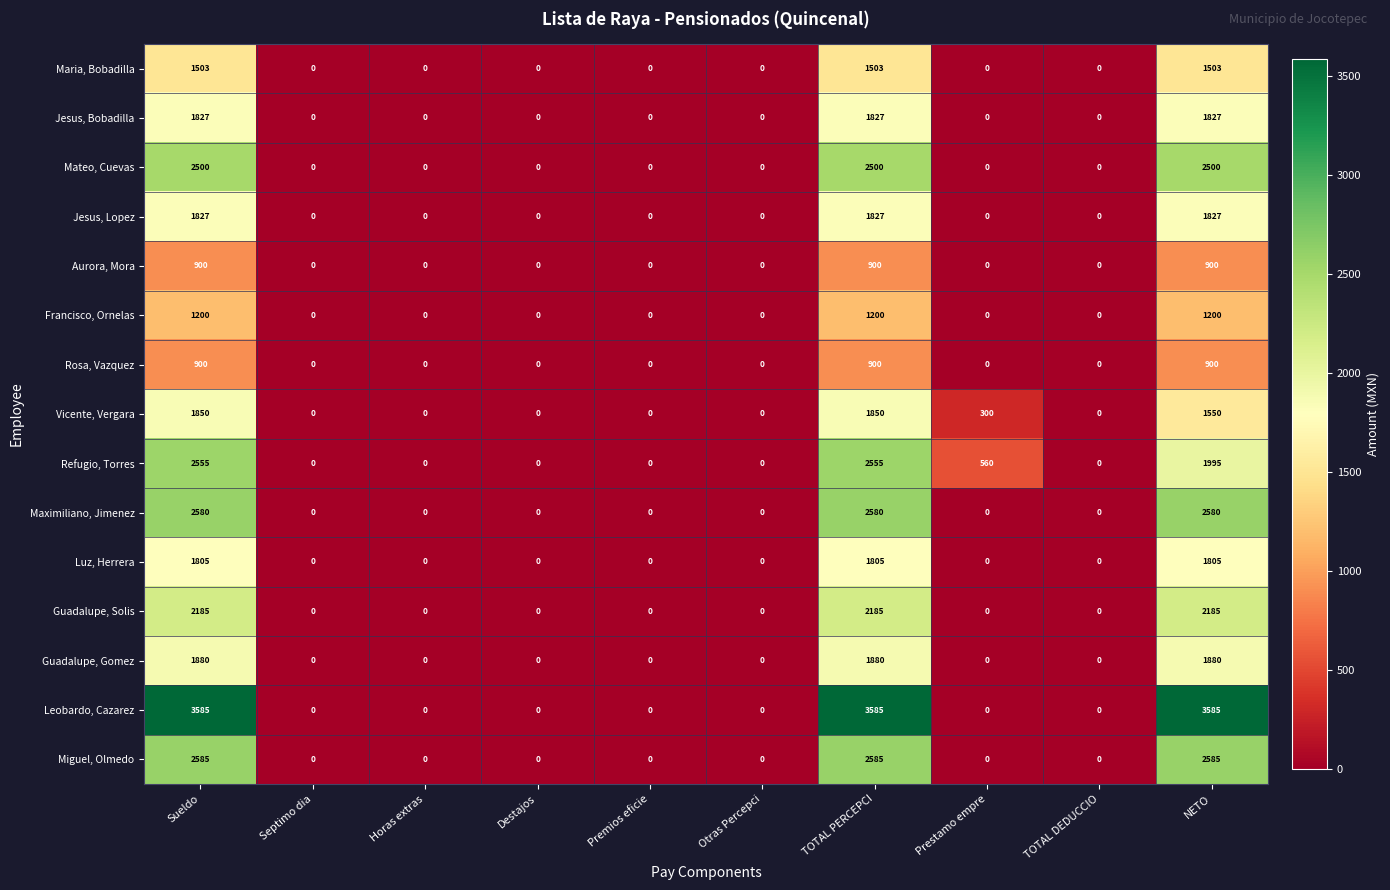

The value of Maximiliano, Jimenez at TOTAL PERCEPCI is 2580. True or false?

True